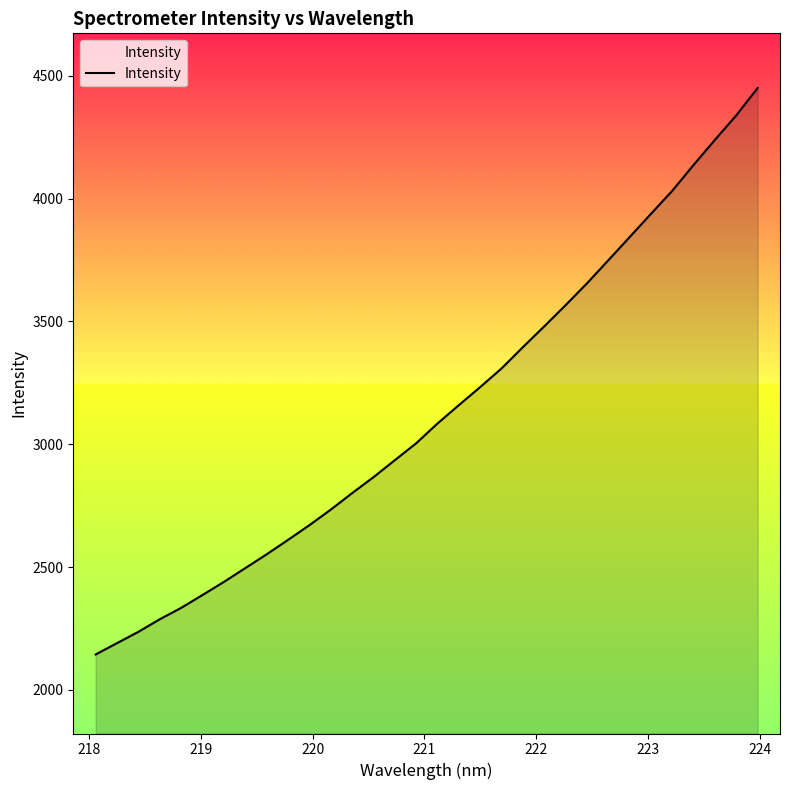

What is the smallest value displayed?

2144.1